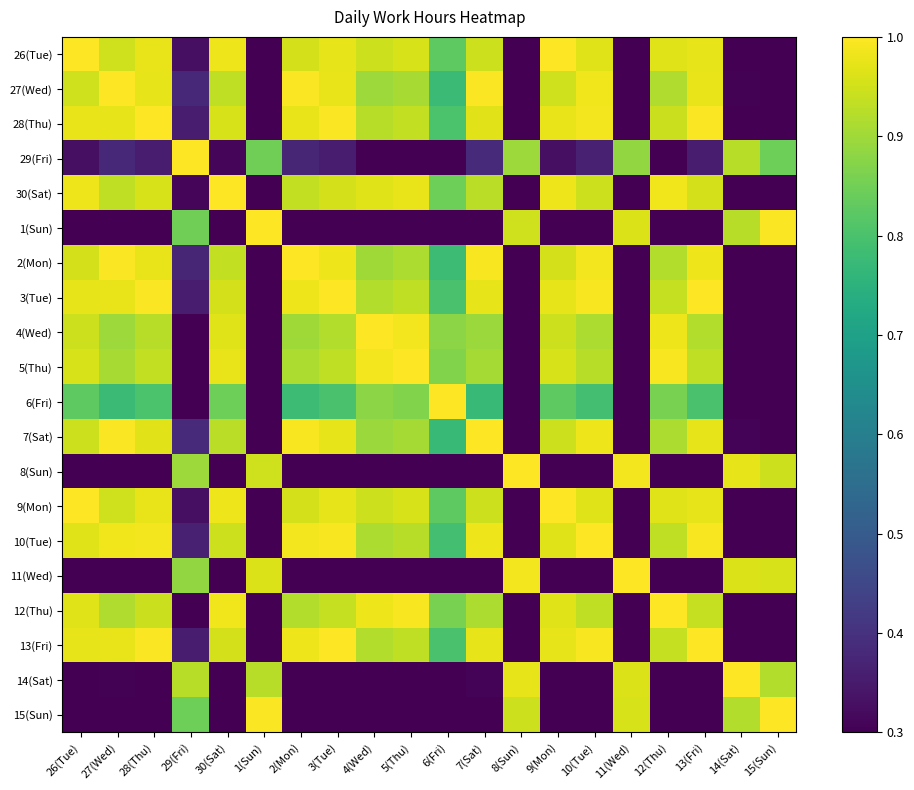

Reading left to right, transcribe all the data shown in this chart.

26(Tue): 26(Tue)=1.0	27(Wed)=1.0	28(Thu)=1.0	29(Fri)=0.3	30(Sat)=1.0	1(Sun)=0.2	2(Mon)=1.0	3(Tue)=1.0	4(Wed)=0.9	5(Thu)=1.0	6(Fri)=0.8	7(Sat)=0.9	8(Sun)=0.2	9(Mon)=1.0	10(Tue)=1.0	11(Wed)=0.2	12(Thu)=1.0	13(Fri)=1.0	14(Sat)=0.3	15(Sun)=0.2
27(Wed): 26(Tue)=1.0	27(Wed)=1.0	28(Thu)=1.0	29(Fri)=0.4	30(Sat)=0.9	1(Sun)=0.2	2(Mon)=1.0	3(Tue)=1.0	4(Wed)=0.9	5(Thu)=0.9	6(Fri)=0.8	7(Sat)=1.0	8(Sun)=0.3	9(Mon)=1.0	10(Tue)=1.0	11(Wed)=0.3	12(Thu)=0.9	13(Fri)=1.0	14(Sat)=0.3	15(Sun)=0.2
28(Thu): 26(Tue)=1.0	27(Wed)=1.0	28(Thu)=1.0	29(Fri)=0.4	30(Sat)=1.0	1(Sun)=0.2	2(Mon)=1.0	3(Tue)=1.0	4(Wed)=0.9	5(Thu)=0.9	6(Fri)=0.8	7(Sat)=1.0	8(Sun)=0.2	9(Mon)=1.0	10(Tue)=1.0	11(Wed)=0.2	12(Thu)=0.9	13(Fri)=1.0	14(Sat)=0.3	15(Sun)=0.2
29(Fri): 26(Tue)=0.3	27(Wed)=0.4	28(Thu)=0.4	29(Fri)=1.0	30(Sat)=0.3	1(Sun)=0.8	2(Mon)=0.4	3(Tue)=0.4	4(Wed)=0.3	5(Thu)=0.3	6(Fri)=0.2	7(Sat)=0.4	8(Sun)=0.9	9(Mon)=0.3	10(Tue)=0.4	11(Wed)=0.9	12(Thu)=0.3	13(Fri)=0.4	14(Sat)=0.9	15(Sun)=0.8
30(Sat): 26(Tue)=1.0	27(Wed)=0.9	28(Thu)=1.0	29(Fri)=0.3	30(Sat)=1.0	1(Sun)=0.2	2(Mon)=0.9	3(Tue)=1.0	4(Wed)=1.0	5(Thu)=1.0	6(Fri)=0.8	7(Sat)=0.9	8(Sun)=0.2	9(Mon)=1.0	10(Tue)=0.9	11(Wed)=0.2	12(Thu)=1.0	13(Fri)=1.0	14(Sat)=0.2	15(Sun)=0.2
1(Sun): 26(Tue)=0.2	27(Wed)=0.2	28(Thu)=0.2	29(Fri)=0.8	30(Sat)=0.2	1(Sun)=1.0	2(Mon)=0.2	3(Tue)=0.2	4(Wed)=0.1	5(Thu)=0.1	6(Fri)=0.0	7(Sat)=0.2	8(Sun)=1.0	9(Mon)=0.2	10(Tue)=0.2	11(Wed)=1.0	12(Thu)=0.1	13(Fri)=0.2	14(Sat)=0.9	15(Sun)=1.0
2(Mon): 26(Tue)=1.0	27(Wed)=1.0	28(Thu)=1.0	29(Fri)=0.4	30(Sat)=0.9	1(Sun)=0.2	2(Mon)=1.0	3(Tue)=1.0	4(Wed)=0.9	5(Thu)=0.9	6(Fri)=0.8	7(Sat)=1.0	8(Sun)=0.3	9(Mon)=1.0	10(Tue)=1.0	11(Wed)=0.3	12(Thu)=0.9	13(Fri)=1.0	14(Sat)=0.3	15(Sun)=0.2
3(Tue): 26(Tue)=1.0	27(Wed)=1.0	28(Thu)=1.0	29(Fri)=0.4	30(Sat)=1.0	1(Sun)=0.2	2(Mon)=1.0	3(Tue)=1.0	4(Wed)=0.9	5(Thu)=0.9	6(Fri)=0.8	7(Sat)=1.0	8(Sun)=0.3	9(Mon)=1.0	10(Tue)=1.0	11(Wed)=0.2	12(Thu)=0.9	13(Fri)=1.0	14(Sat)=0.3	15(Sun)=0.2
4(Wed): 26(Tue)=0.9	27(Wed)=0.9	28(Thu)=0.9	29(Fri)=0.3	30(Sat)=1.0	1(Sun)=0.1	2(Mon)=0.9	3(Tue)=0.9	4(Wed)=1.0	5(Thu)=1.0	6(Fri)=0.9	7(Sat)=0.9	8(Sun)=0.2	9(Mon)=0.9	10(Tue)=0.9	11(Wed)=0.2	12(Thu)=1.0	13(Fri)=0.9	14(Sat)=0.2	15(Sun)=0.1
5(Thu): 26(Tue)=1.0	27(Wed)=0.9	28(Thu)=0.9	29(Fri)=0.3	30(Sat)=1.0	1(Sun)=0.1	2(Mon)=0.9	3(Tue)=0.9	4(Wed)=1.0	5(Thu)=1.0	6(Fri)=0.9	7(Sat)=0.9	8(Sun)=0.2	9(Mon)=1.0	10(Tue)=0.9	11(Wed)=0.2	12(Thu)=1.0	13(Fri)=0.9	14(Sat)=0.2	15(Sun)=0.1
6(Fri): 26(Tue)=0.8	27(Wed)=0.8	28(Thu)=0.8	29(Fri)=0.2	30(Sat)=0.8	1(Sun)=0.0	2(Mon)=0.8	3(Tue)=0.8	4(Wed)=0.9	5(Thu)=0.9	6(Fri)=1.0	7(Sat)=0.8	8(Sun)=0.1	9(Mon)=0.8	10(Tue)=0.8	11(Wed)=0.0	12(Thu)=0.9	13(Fri)=0.8	14(Sat)=0.1	15(Sun)=0.0
7(Sat): 26(Tue)=0.9	27(Wed)=1.0	28(Thu)=1.0	29(Fri)=0.4	30(Sat)=0.9	1(Sun)=0.2	2(Mon)=1.0	3(Tue)=1.0	4(Wed)=0.9	5(Thu)=0.9	6(Fri)=0.8	7(Sat)=1.0	8(Sun)=0.3	9(Mon)=0.9	10(Tue)=1.0	11(Wed)=0.3	12(Thu)=0.9	13(Fri)=1.0	14(Sat)=0.3	15(Sun)=0.2
8(Sun): 26(Tue)=0.2	27(Wed)=0.3	28(Thu)=0.2	29(Fri)=0.9	30(Sat)=0.2	1(Sun)=1.0	2(Mon)=0.3	3(Tue)=0.3	4(Wed)=0.2	5(Thu)=0.2	6(Fri)=0.1	7(Sat)=0.3	8(Sun)=1.0	9(Mon)=0.2	10(Tue)=0.3	11(Wed)=1.0	12(Thu)=0.2	13(Fri)=0.3	14(Sat)=1.0	15(Sun)=0.9
9(Mon): 26(Tue)=1.0	27(Wed)=1.0	28(Thu)=1.0	29(Fri)=0.3	30(Sat)=1.0	1(Sun)=0.2	2(Mon)=1.0	3(Tue)=1.0	4(Wed)=0.9	5(Thu)=1.0	6(Fri)=0.8	7(Sat)=0.9	8(Sun)=0.2	9(Mon)=1.0	10(Tue)=1.0	11(Wed)=0.2	12(Thu)=1.0	13(Fri)=1.0	14(Sat)=0.3	15(Sun)=0.2
10(Tue): 26(Tue)=1.0	27(Wed)=1.0	28(Thu)=1.0	29(Fri)=0.4	30(Sat)=0.9	1(Sun)=0.2	2(Mon)=1.0	3(Tue)=1.0	4(Wed)=0.9	5(Thu)=0.9	6(Fri)=0.8	7(Sat)=1.0	8(Sun)=0.3	9(Mon)=1.0	10(Tue)=1.0	11(Wed)=0.2	12(Thu)=0.9	13(Fri)=1.0	14(Sat)=0.3	15(Sun)=0.2
11(Wed): 26(Tue)=0.2	27(Wed)=0.3	28(Thu)=0.2	29(Fri)=0.9	30(Sat)=0.2	1(Sun)=1.0	2(Mon)=0.3	3(Tue)=0.2	4(Wed)=0.2	5(Thu)=0.2	6(Fri)=0.0	7(Sat)=0.3	8(Sun)=1.0	9(Mon)=0.2	10(Tue)=0.2	11(Wed)=1.0	12(Thu)=0.2	13(Fri)=0.2	14(Sat)=1.0	15(Sun)=1.0
12(Thu): 26(Tue)=1.0	27(Wed)=0.9	28(Thu)=0.9	29(Fri)=0.3	30(Sat)=1.0	1(Sun)=0.1	2(Mon)=0.9	3(Tue)=0.9	4(Wed)=1.0	5(Thu)=1.0	6(Fri)=0.9	7(Sat)=0.9	8(Sun)=0.2	9(Mon)=1.0	10(Tue)=0.9	11(Wed)=0.2	12(Thu)=1.0	13(Fri)=0.9	14(Sat)=0.2	15(Sun)=0.1
13(Fri): 26(Tue)=1.0	27(Wed)=1.0	28(Thu)=1.0	29(Fri)=0.4	30(Sat)=1.0	1(Sun)=0.2	2(Mon)=1.0	3(Tue)=1.0	4(Wed)=0.9	5(Thu)=0.9	6(Fri)=0.8	7(Sat)=1.0	8(Sun)=0.3	9(Mon)=1.0	10(Tue)=1.0	11(Wed)=0.2	12(Thu)=0.9	13(Fri)=1.0	14(Sat)=0.3	15(Sun)=0.2
14(Sat): 26(Tue)=0.3	27(Wed)=0.3	28(Thu)=0.3	29(Fri)=0.9	30(Sat)=0.2	1(Sun)=0.9	2(Mon)=0.3	3(Tue)=0.3	4(Wed)=0.2	5(Thu)=0.2	6(Fri)=0.1	7(Sat)=0.3	8(Sun)=1.0	9(Mon)=0.3	10(Tue)=0.3	11(Wed)=1.0	12(Thu)=0.2	13(Fri)=0.3	14(Sat)=1.0	15(Sun)=0.9
15(Sun): 26(Tue)=0.2	27(Wed)=0.2	28(Thu)=0.2	29(Fri)=0.8	30(Sat)=0.2	1(Sun)=1.0	2(Mon)=0.2	3(Tue)=0.2	4(Wed)=0.1	5(Thu)=0.1	6(Fri)=0.0	7(Sat)=0.2	8(Sun)=0.9	9(Mon)=0.2	10(Tue)=0.2	11(Wed)=1.0	12(Thu)=0.1	13(Fri)=0.2	14(Sat)=0.9	15(Sun)=1.0